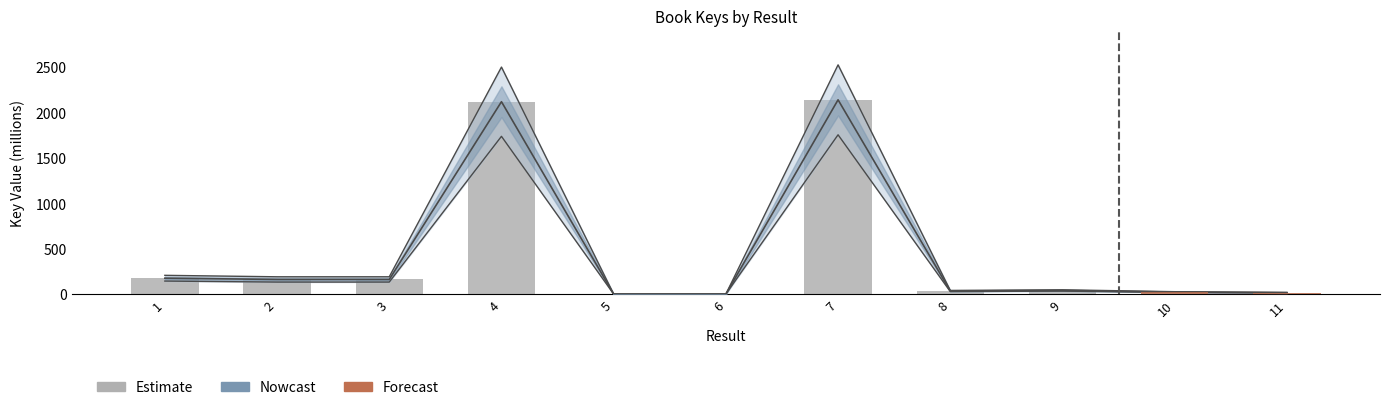

The chart shows a value of 190.6 at 2. True or false?

True